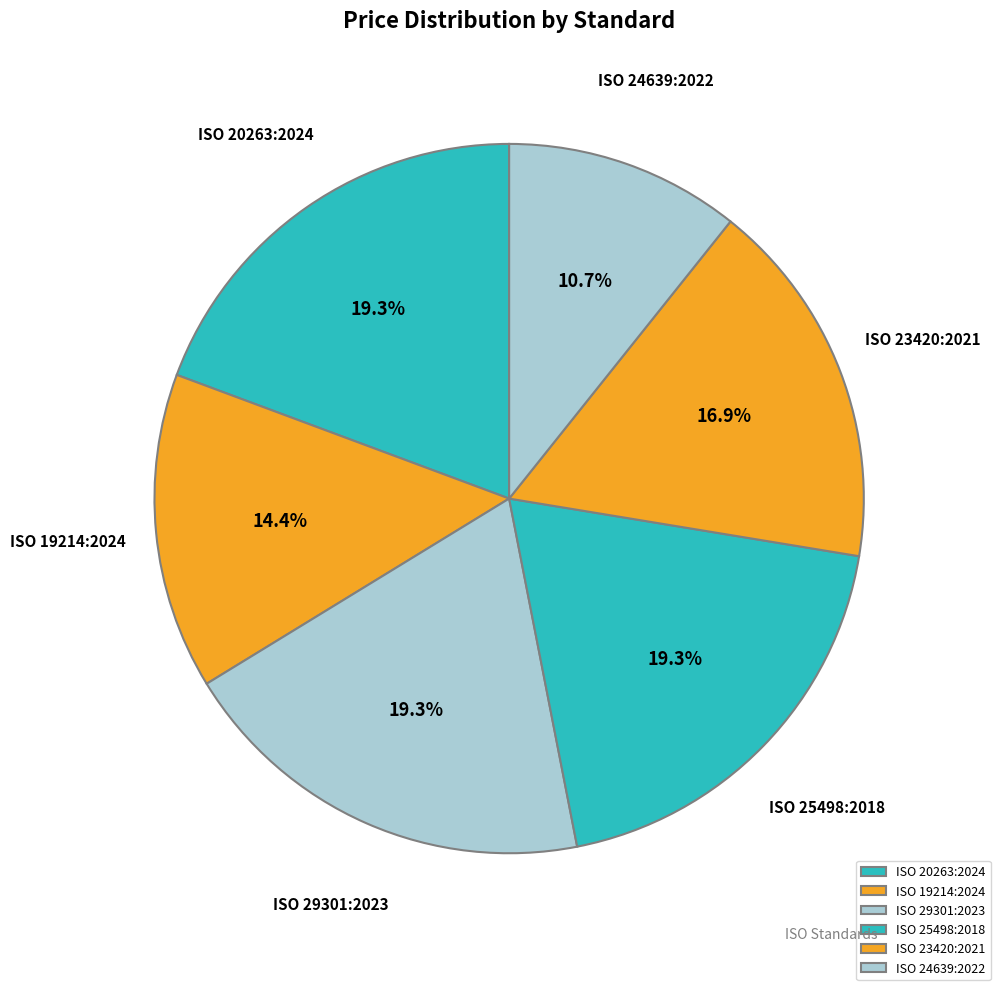

Does ISO 20263:2024 represent more than half of the total?

No